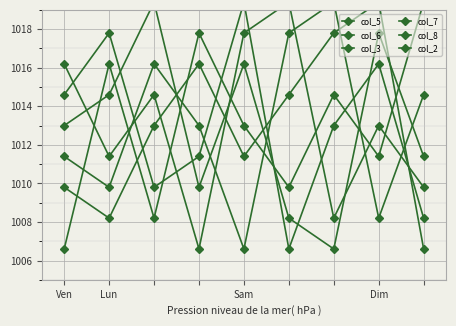

What are all the series names shown in the legend?

col_5, col_6, col_3, col_7, col_8, col_2